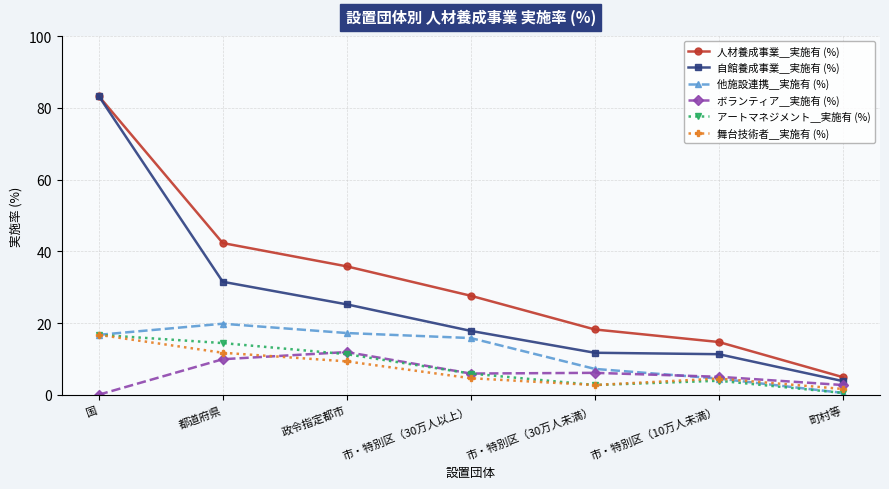

What is the spread (max minus min) of values at 都道府県?

32.4